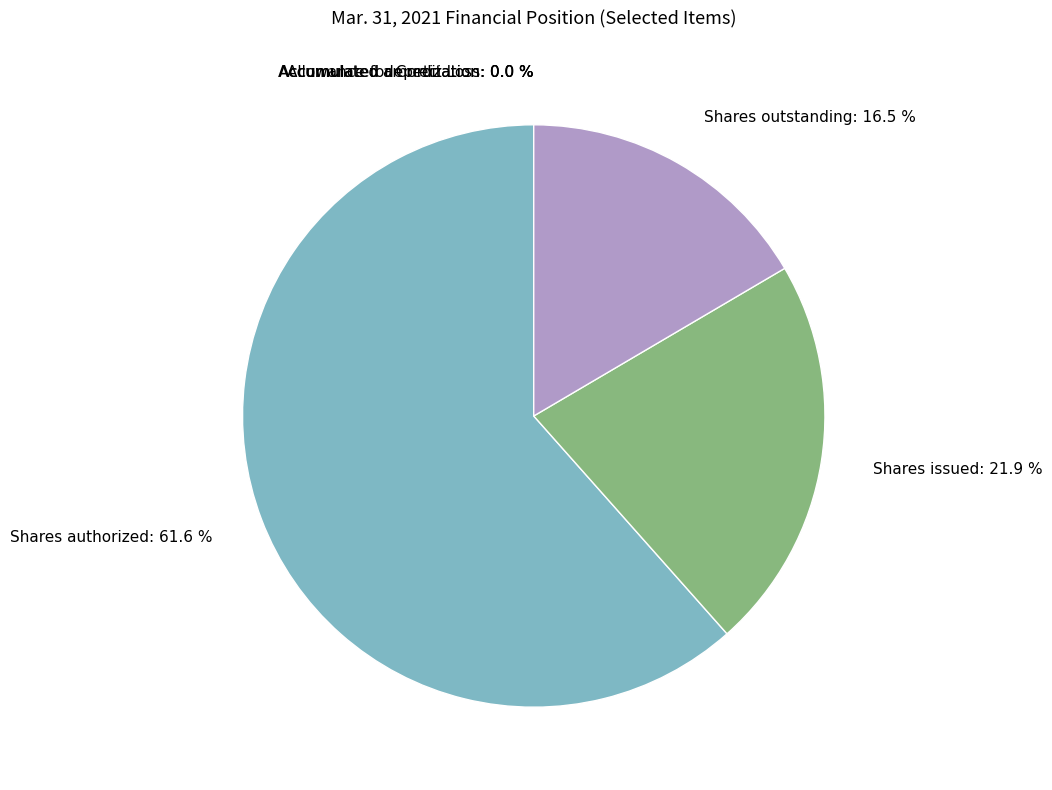

Is the sum of Shares outstanding: 16.5 % and Shares issued: 21.9 % greater than half?

No